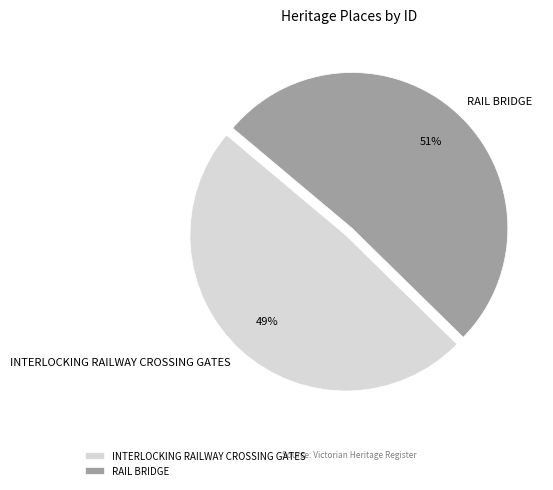

Which has a higher value, INTERLOCKING RAILWAY CROSSING GATES or RAIL BRIDGE?

RAIL BRIDGE